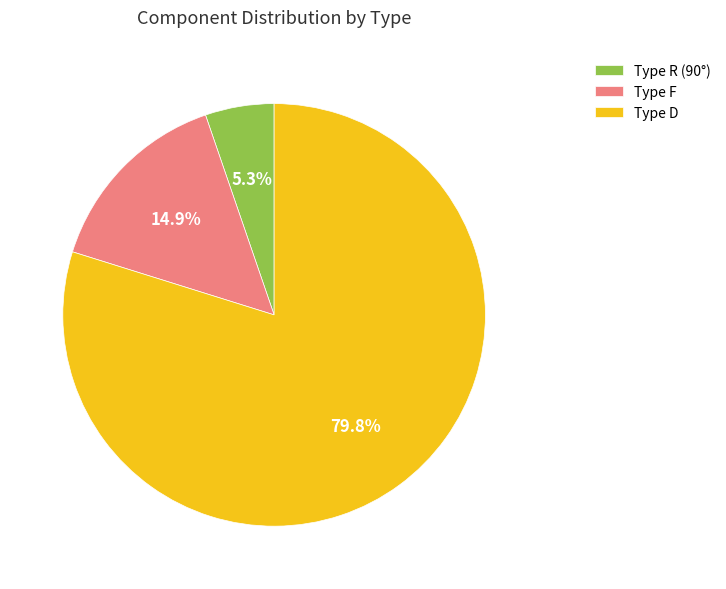

Rank the categories by value from lowest to highest.

Type R (90°), Type F, Type D